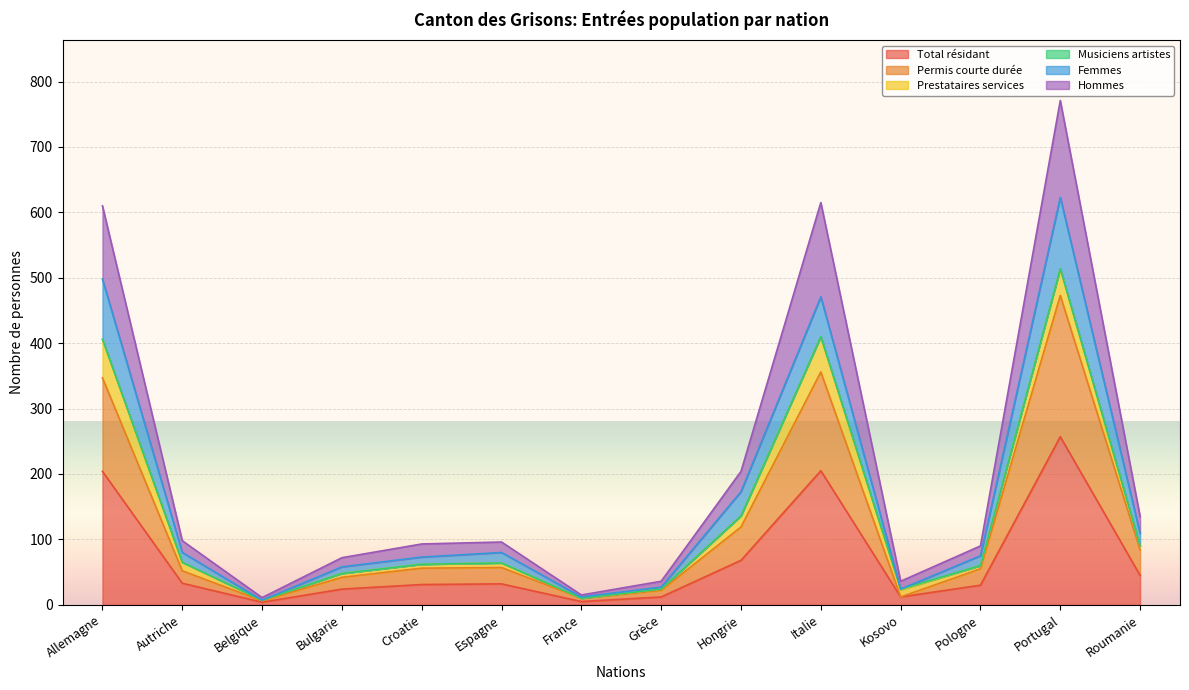

What position from the right is Italie?

5